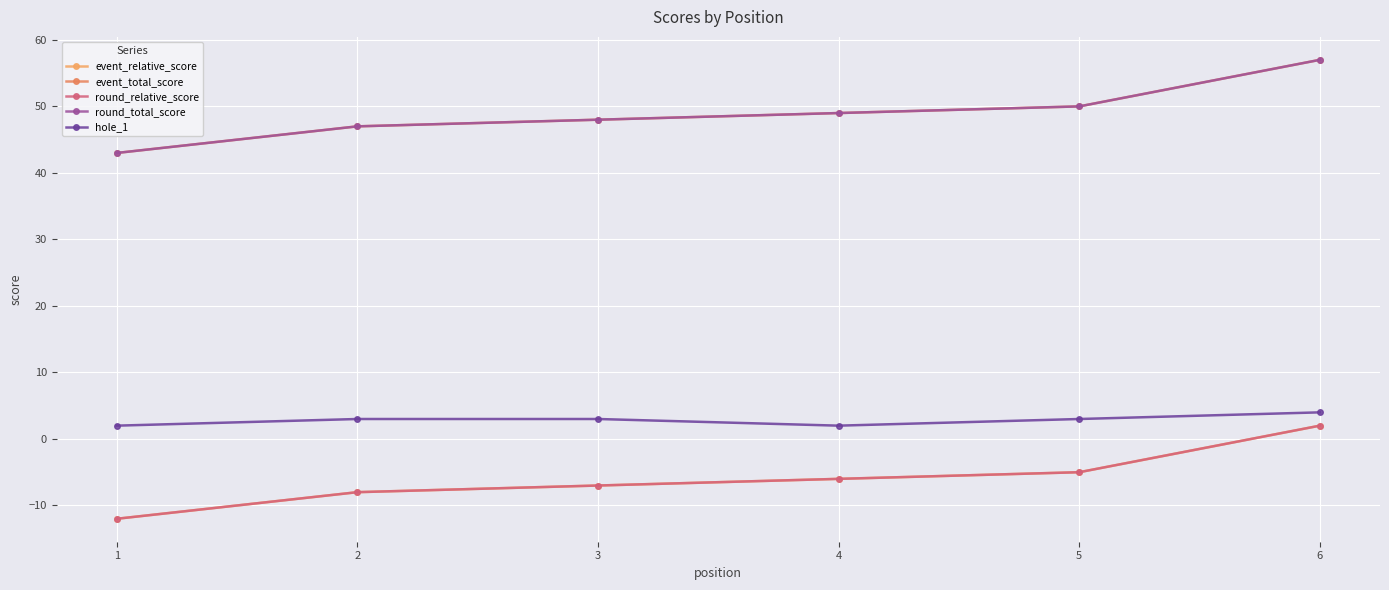

Is this an area chart (filled region under the line)?

No